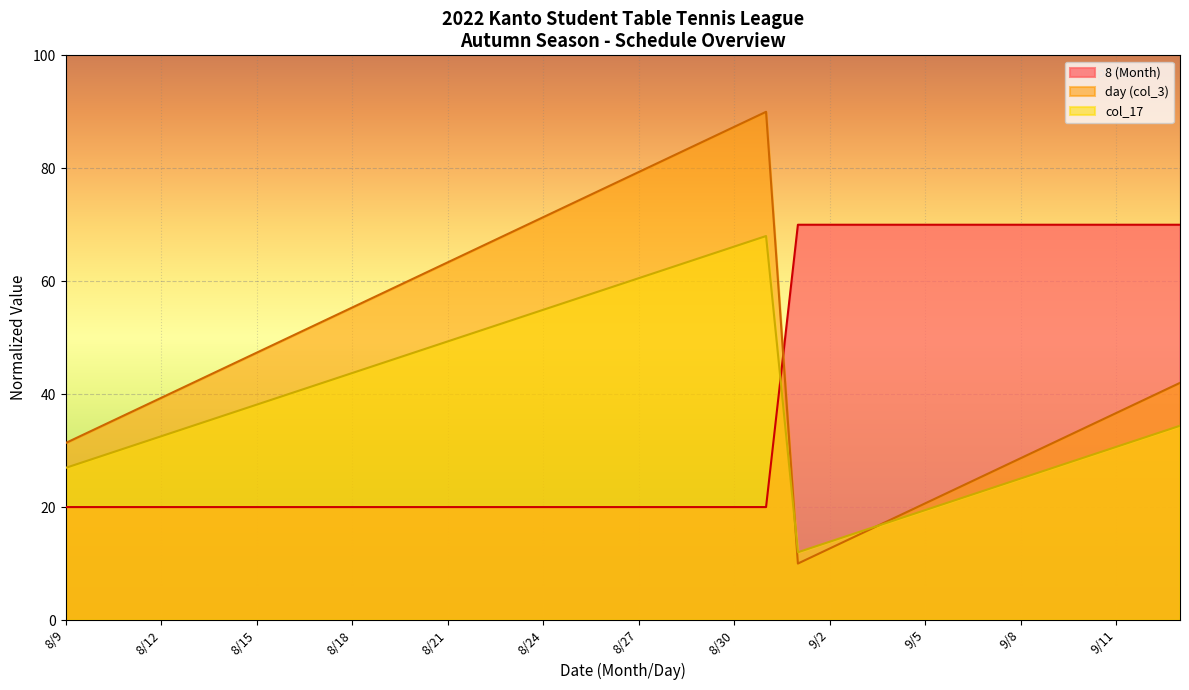

What position from the right is 31?

5